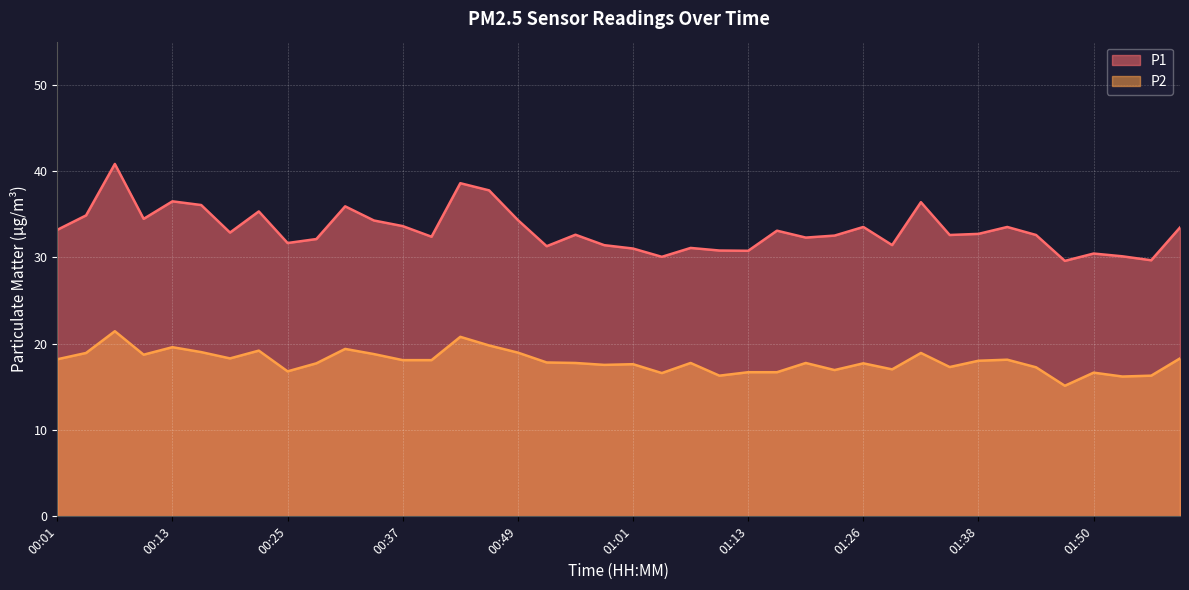

At how many categories does at least one series exceed 34?

12